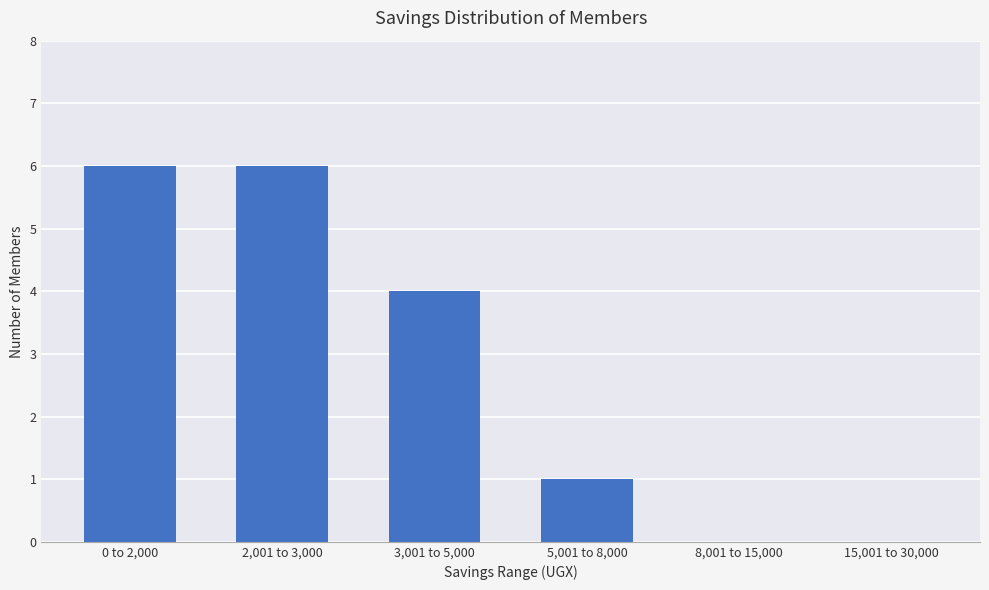

What is the maximum value shown in the chart?

6